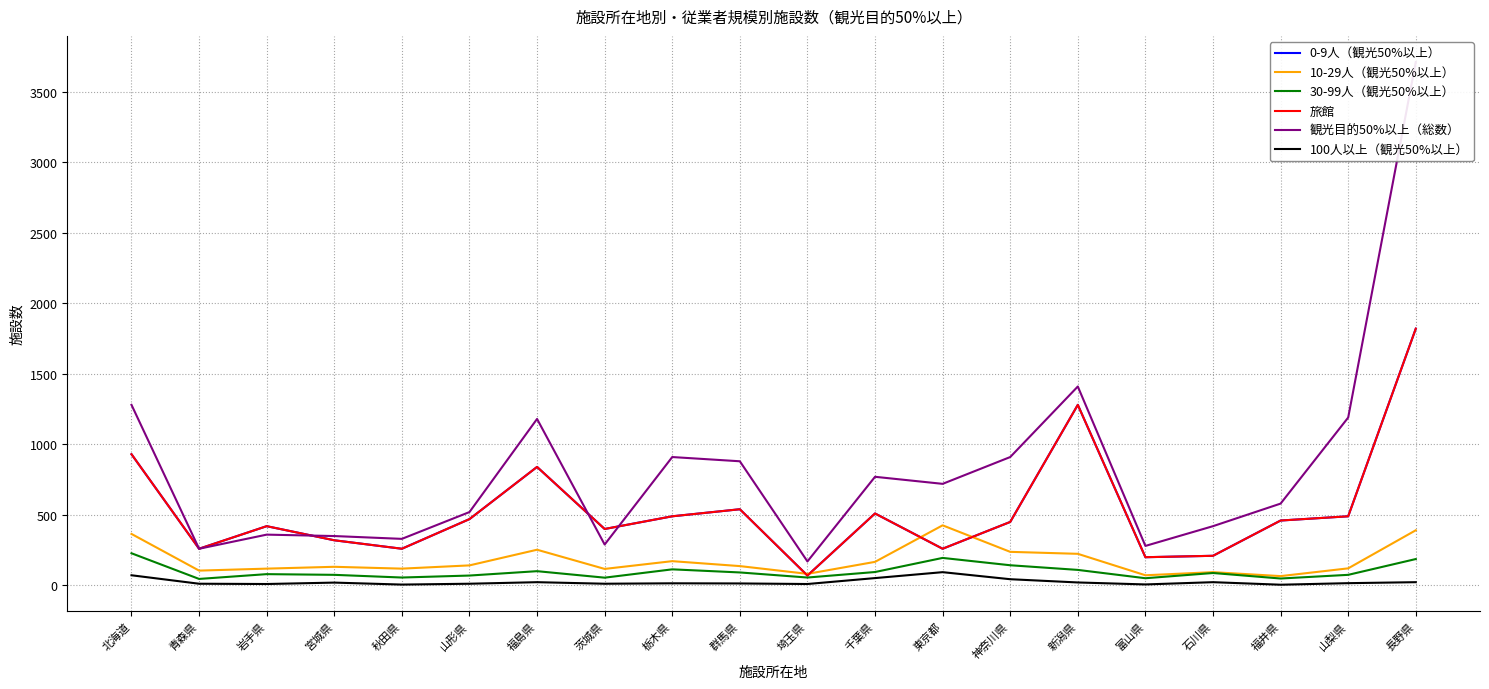

Does the chart display data point markers on the line(s)?

No